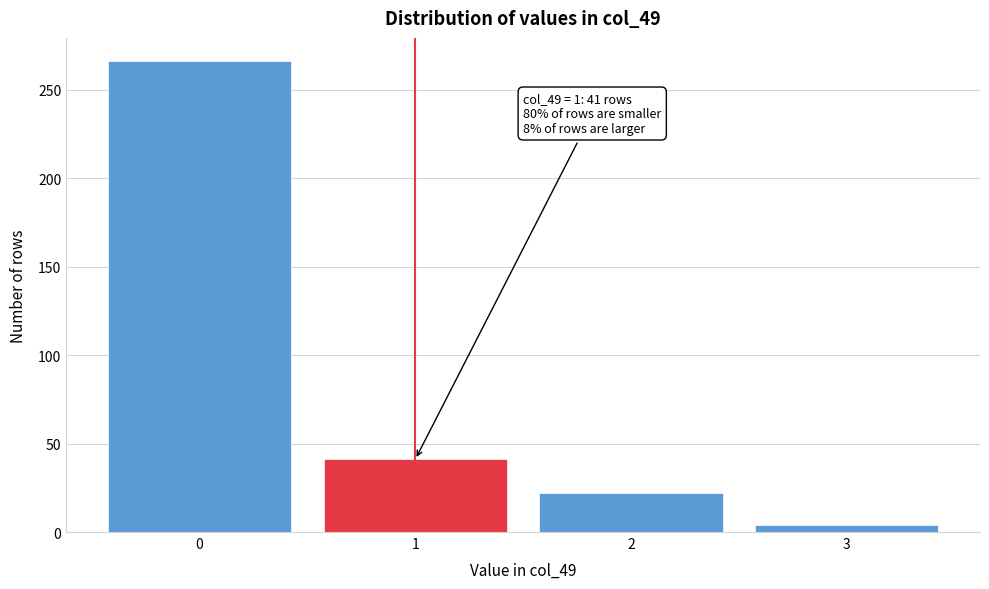

Reading right to left, list all the values displayed in this chart.

3=4	2=22	1=41	0=266